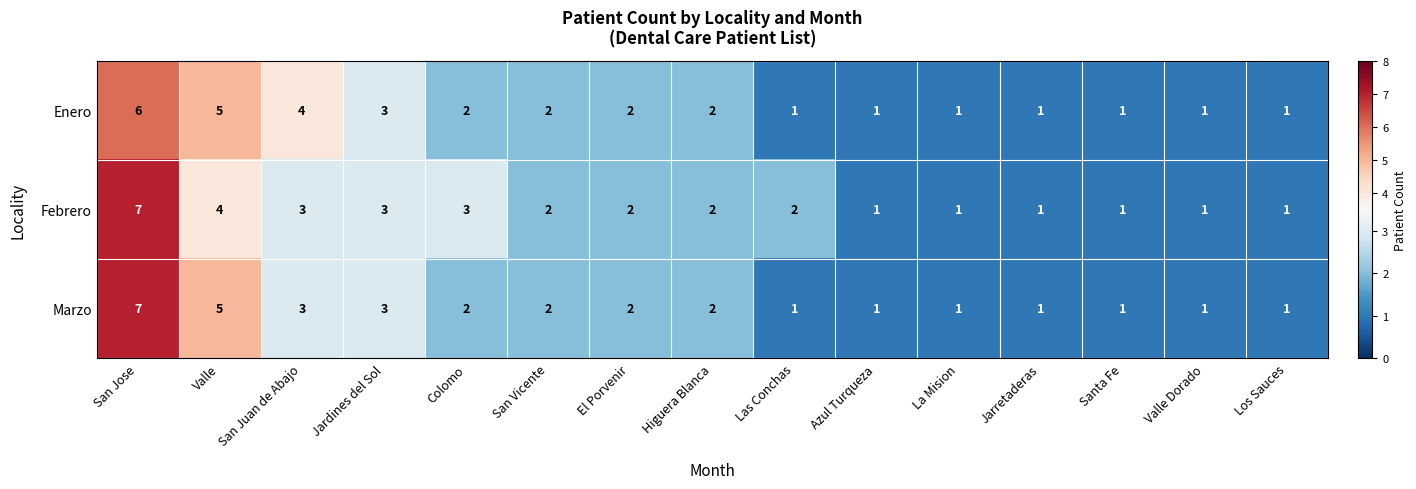

What is the greatest value displayed?

7